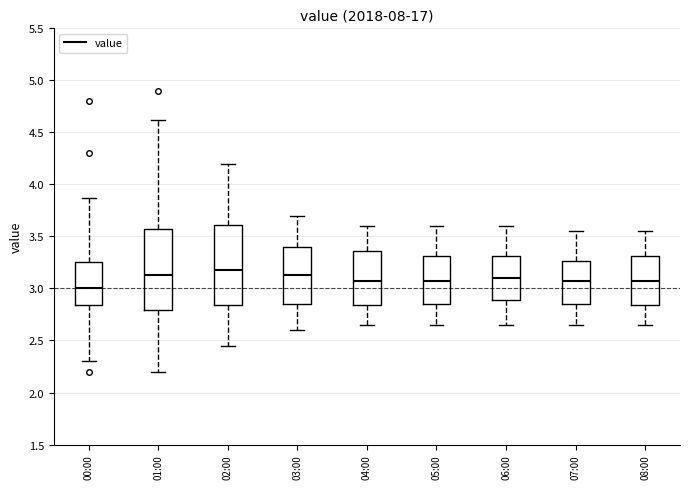

Where does the upper whisker of the box for 03:00 end on the y-axis? The values are not printed on the chart, so give them approximately, as read against the axis.

3.70